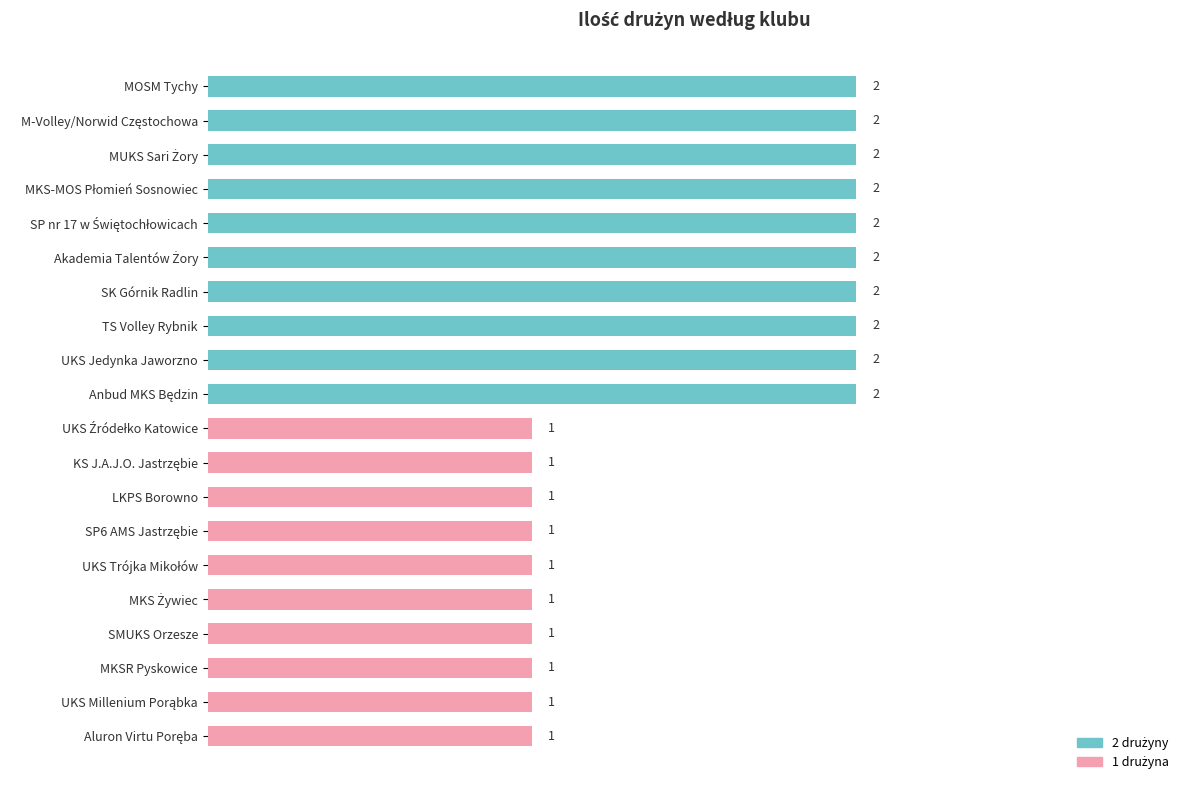

Count the values in the range 1 to 2.

20